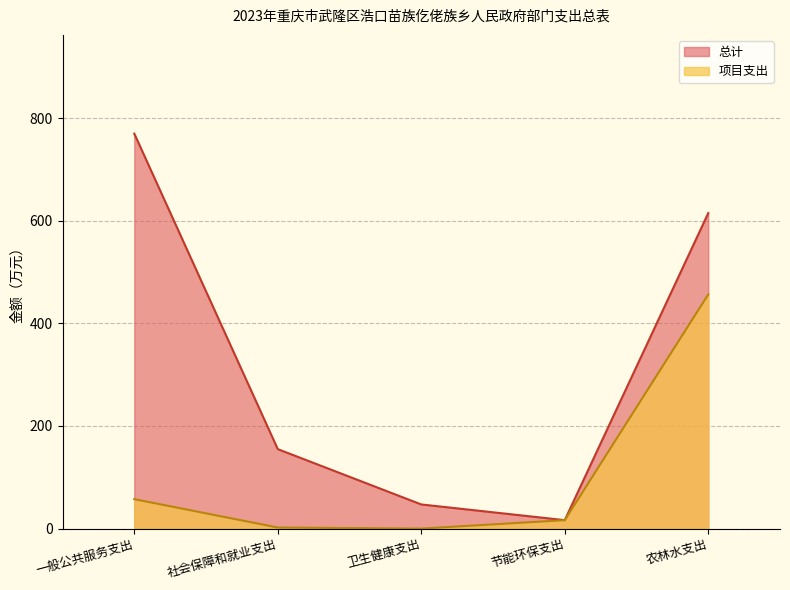

What is the spread (max minus min) of values at 一般公共服务支出?

712.3